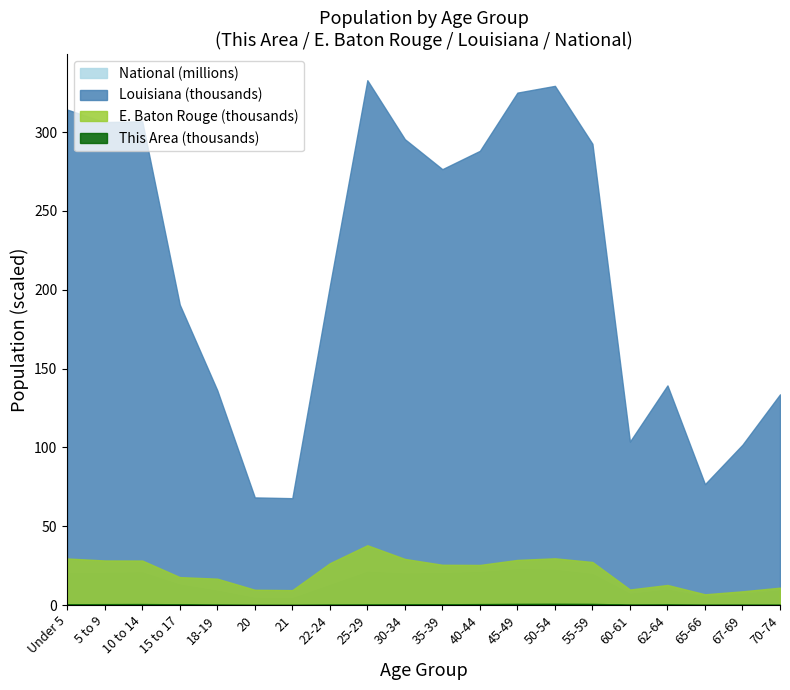

Reading right to left, list all the values displayed in this chart.

This Area: 176	189	166	348	257	689	766	705	573	452	364	310	220	60	85	227	444	602	551	450
East Baton Rouge Parish: 11001	8687	6797	12708	9837	27286	29626	28600	25409	25523	29236	37917	26500	9446	9682	16706	17696	28208	28254	29507
Louisiana: 133629	101702	76663	139308	103687	292567	329329	325046	288120	276479	295508	332925	202295	67763	68251	136222	190557	306836	306362	314260
National: 9278166	7115361	5319902	9704197	7113727	19664805	22298125	22708591	20890964	20179642	19962099	21101849	12712576	4354294	4519129	9086089	12954254	20677194	20348657	20201362